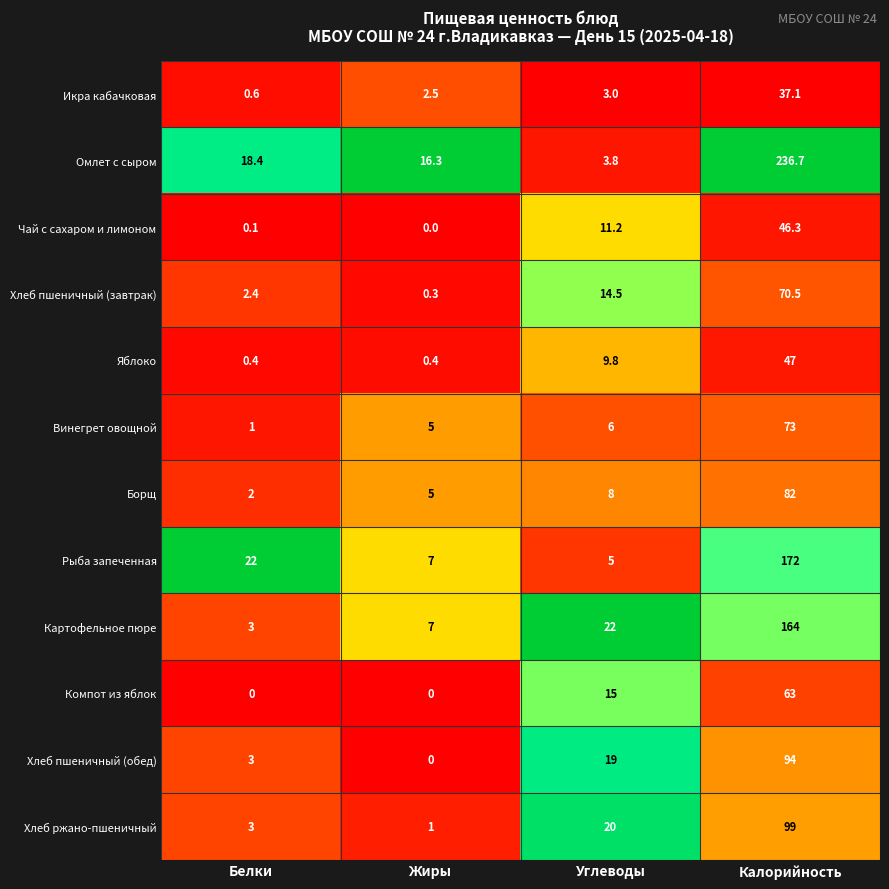

What is the difference between the highest and lowest values at Калорийность?

199.6